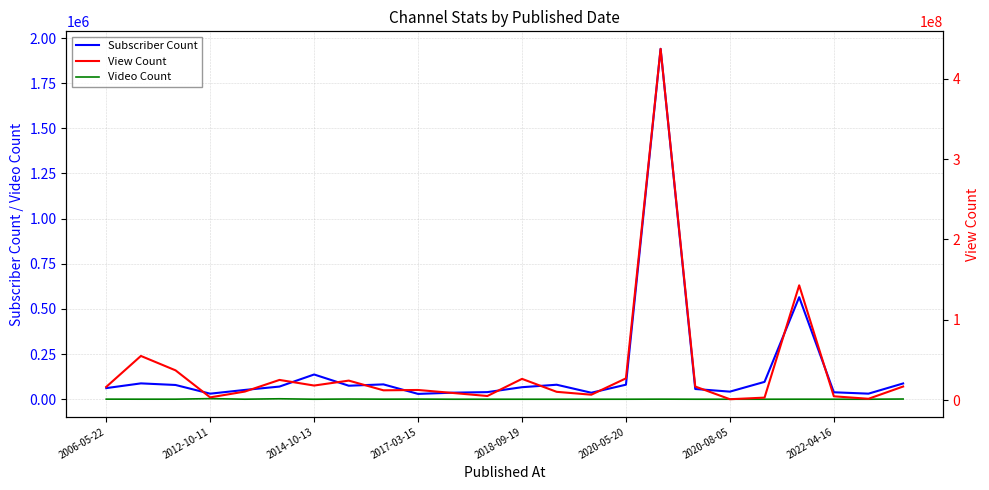

How many data points in Video Count are less than 195?

12